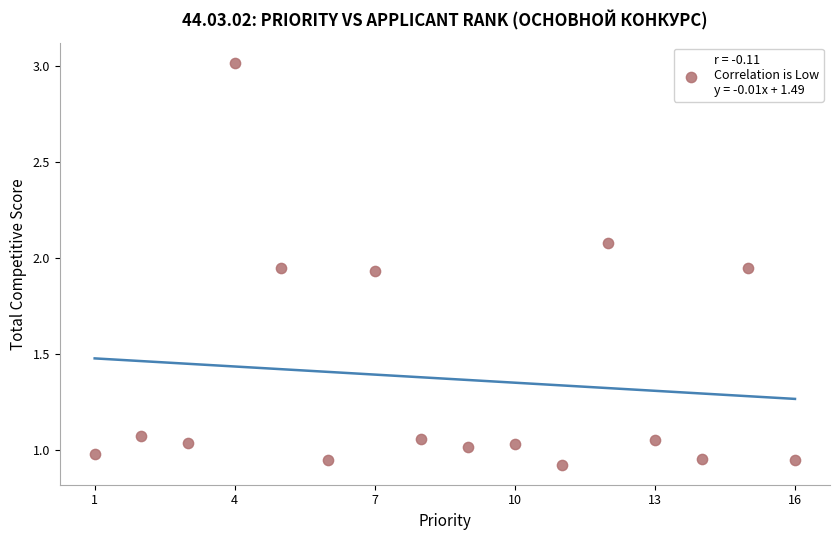

How many data points are displayed?

16